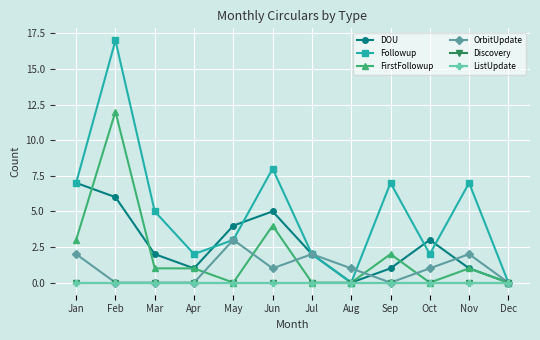

Rank the categories by ListUpdate value from lowest to highest.

Jan, Feb, Mar, Apr, May, Jun, Jul, Aug, Sep, Oct, Nov, Dec